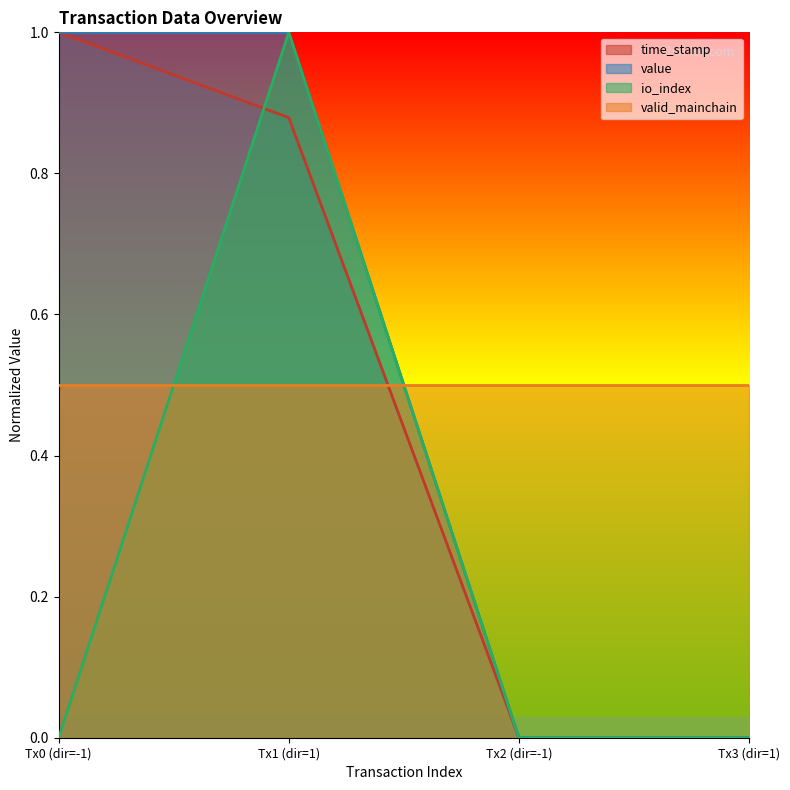

How many lines are shown in the chart?

4